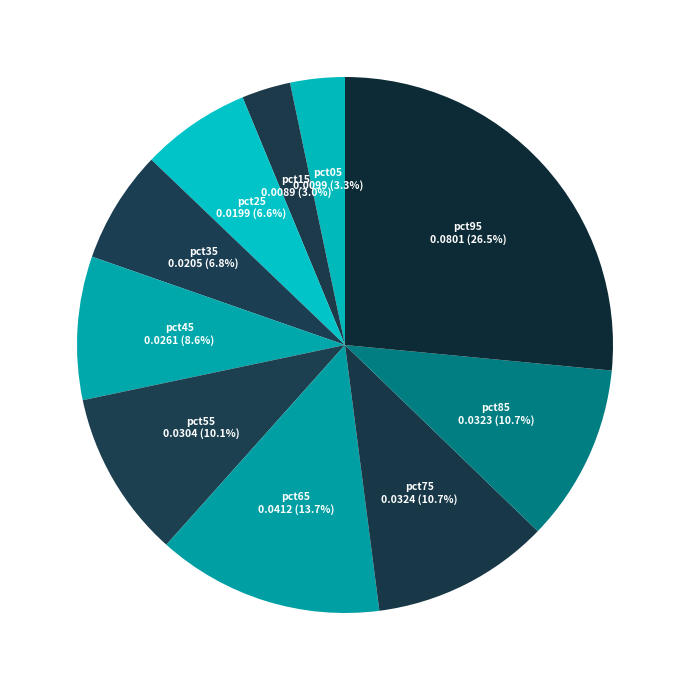

To the nearest percent, what percentage of the pie is pct35?

7%